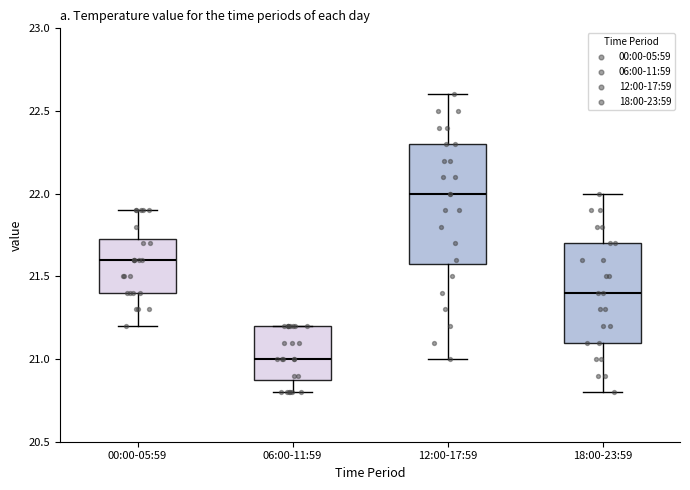

Which box is the tallest, from its lower edge to its upper edge?

12:00-17:59